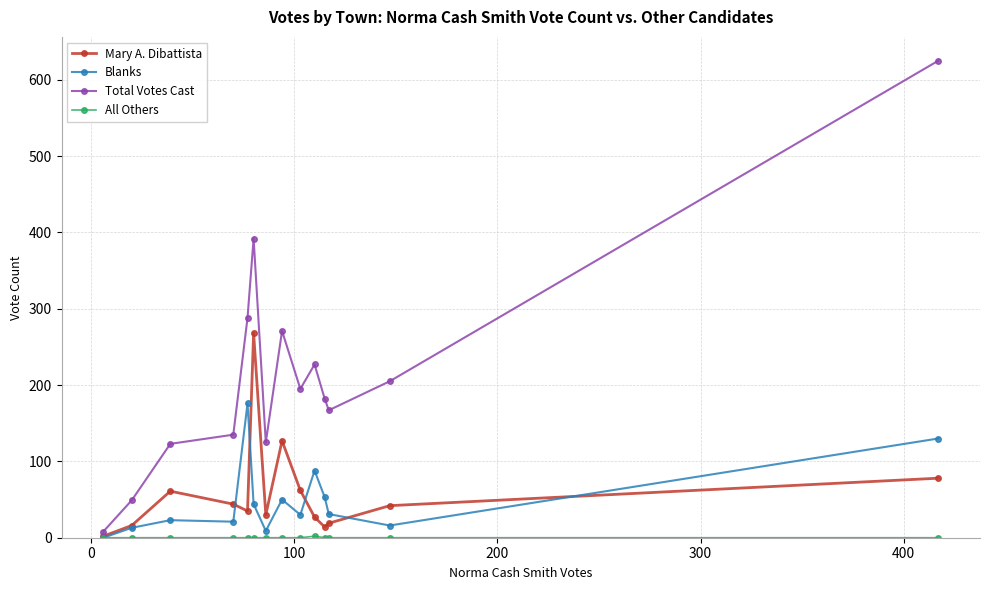

Which series has the widest spread of values?

Total Votes Cast